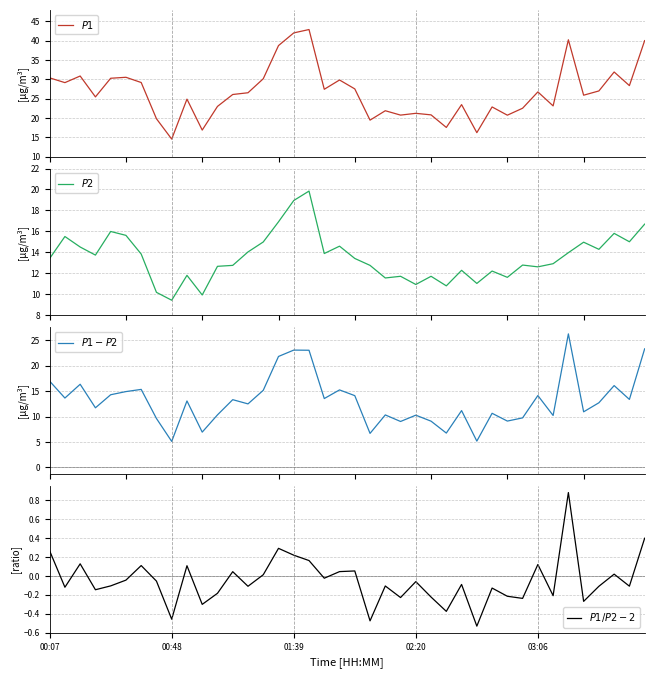

At which label does $P1$ first exceed 26?

00:07